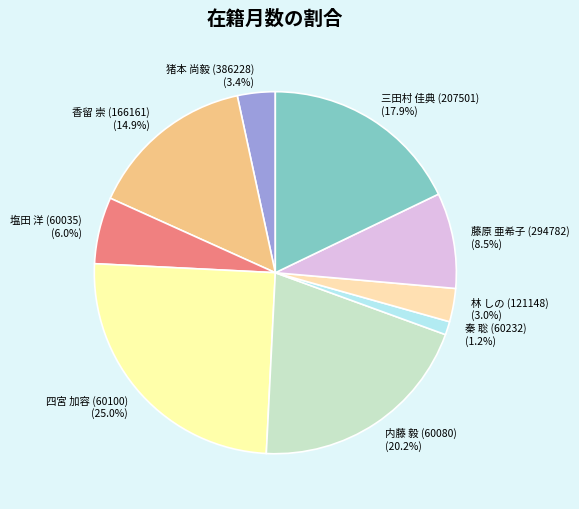

How many segments does this pie chart have?

9